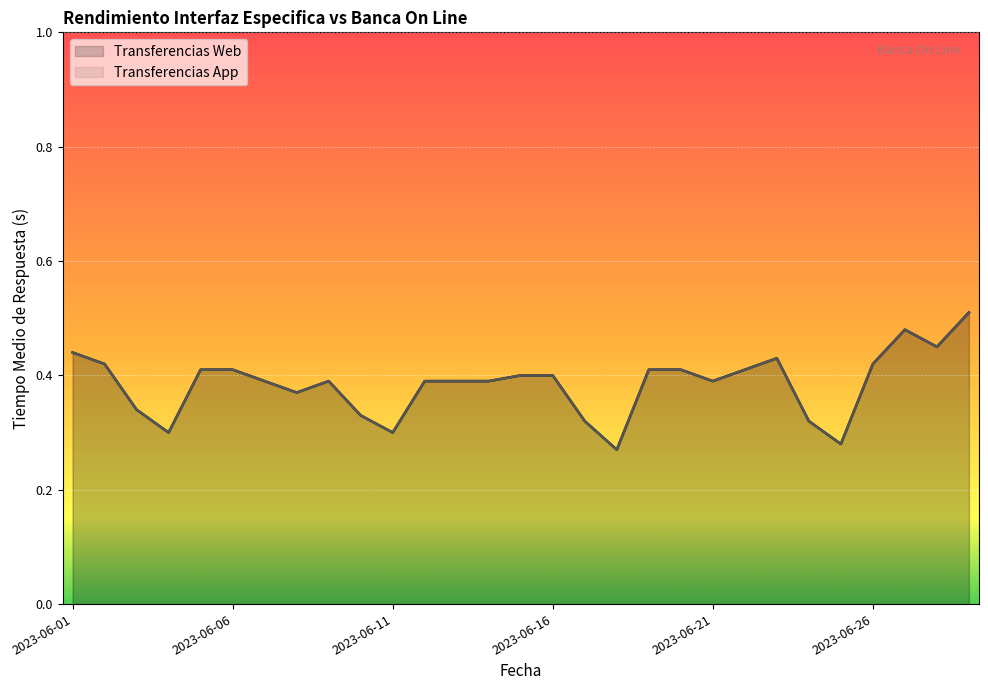

Which series has the largest range (max minus min)?

Transferencias Web